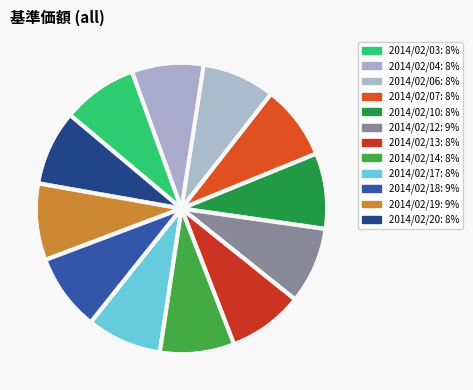

Do 2014/02/20 and 2014/02/03 together represent more than half of the pie?

No